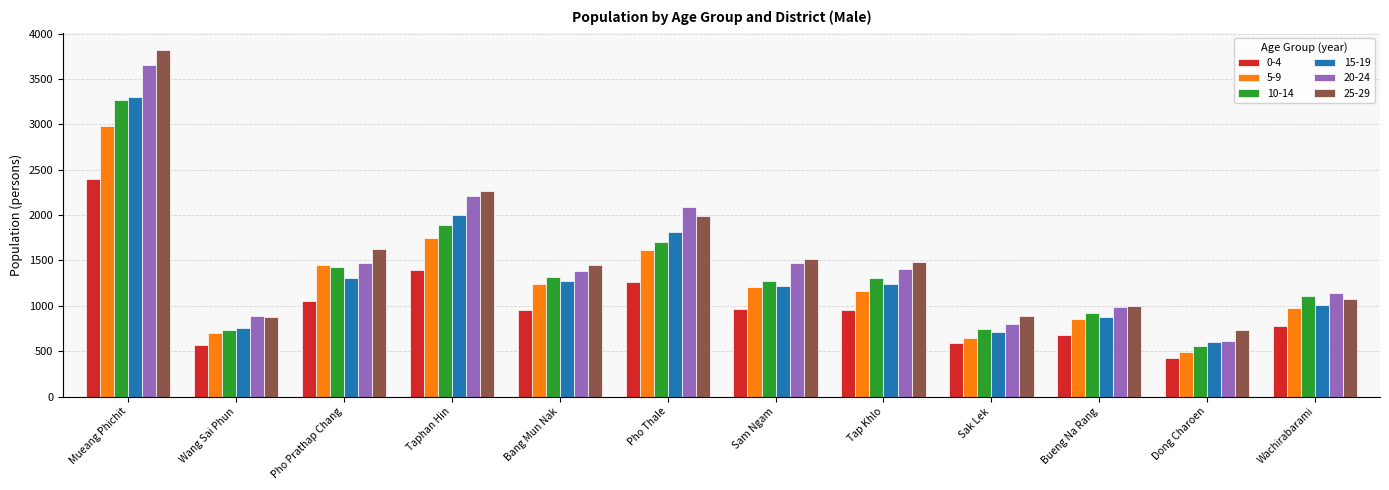

List the series in order of their peak value, lowest first.

0-4, 5-9, 10-14, 15-19, 20-24, 25-29